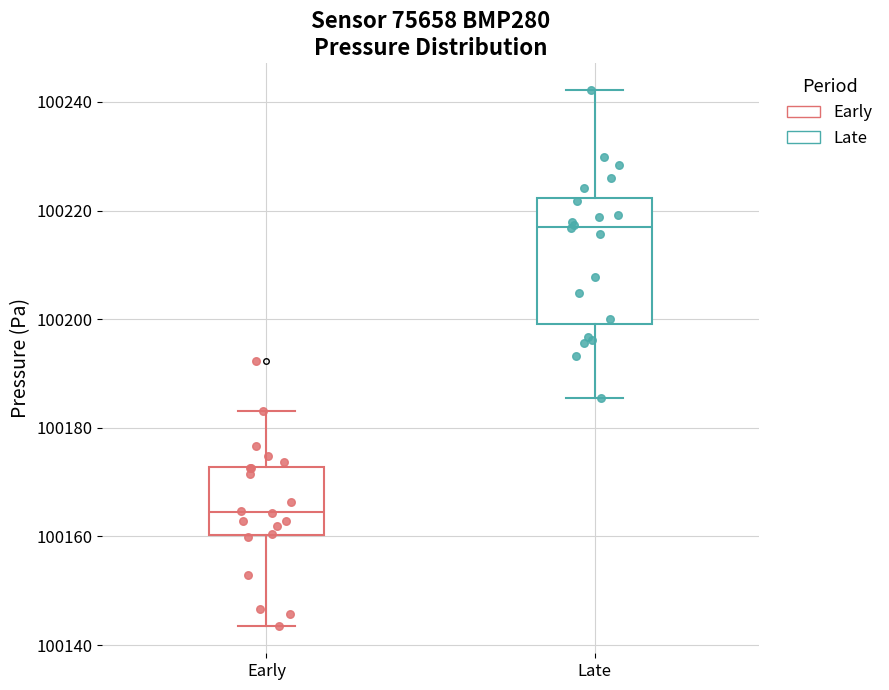

Which box's median line is the highest?

Late